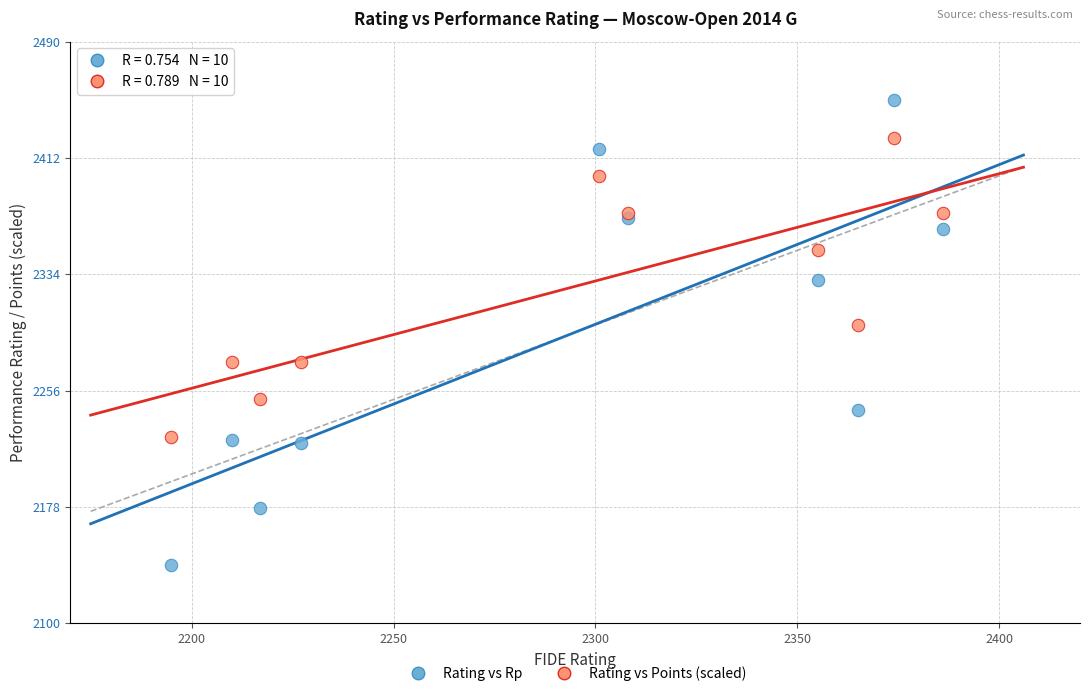

In the Rating vs Rp series, what Y value is closest to 2295?

2330